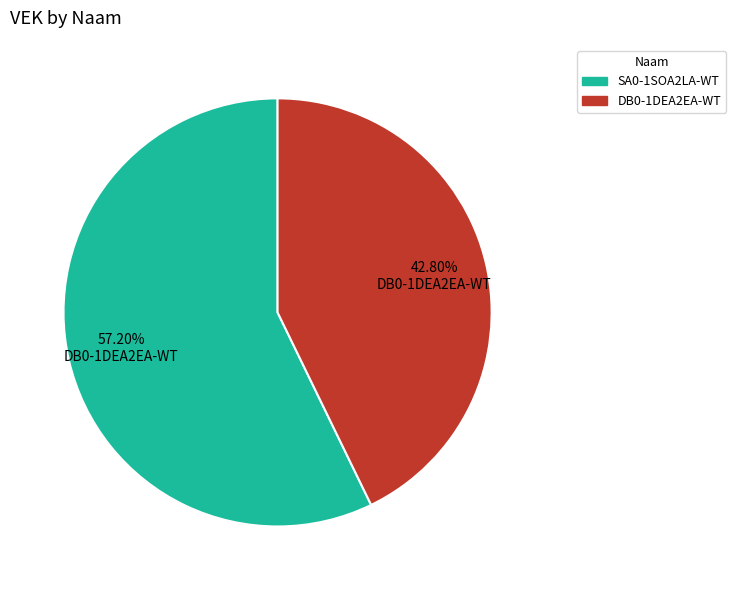

Which has a higher value, DB0-1DEA2EA-WT or SA0-1SOA2LA-WT?

SA0-1SOA2LA-WT